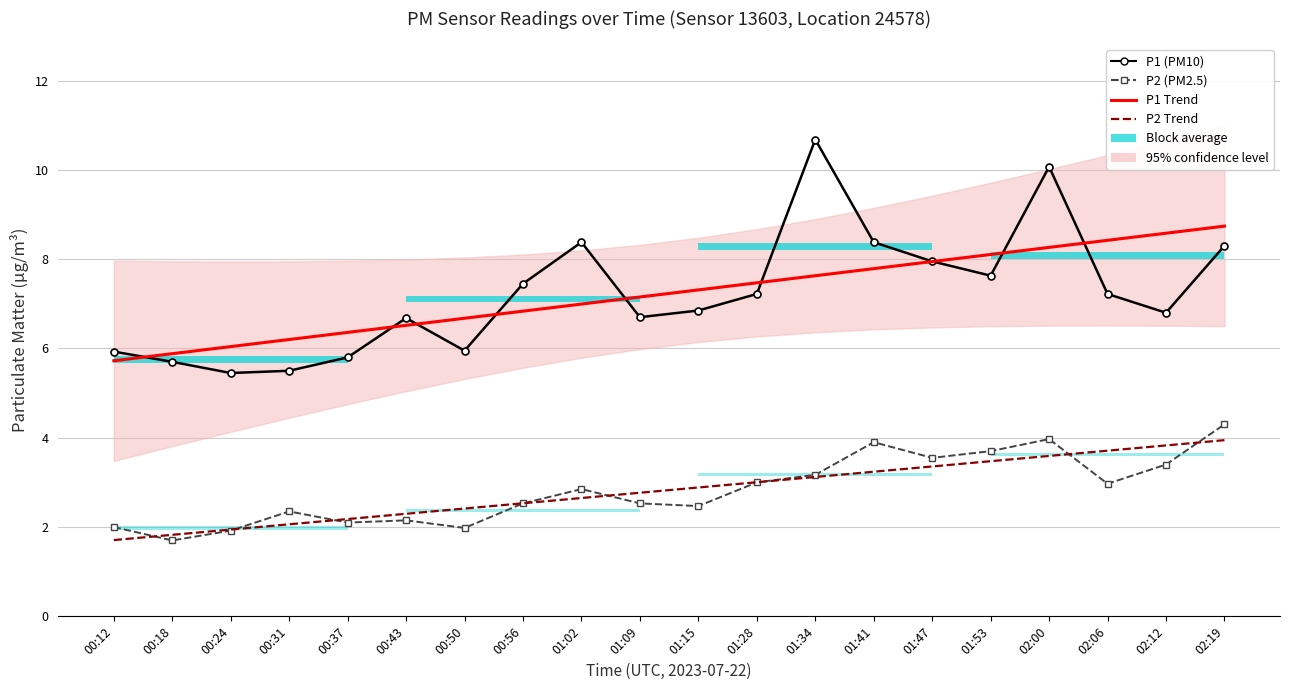

At which label does P1 Trend first exceed 7?

01:09